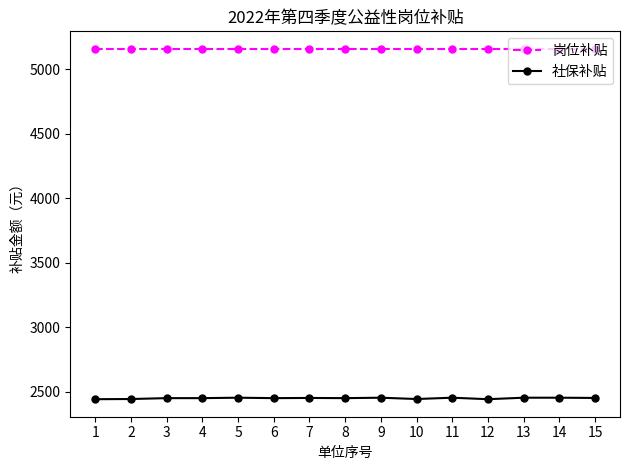

Is this an area chart (filled region under the line)?

No